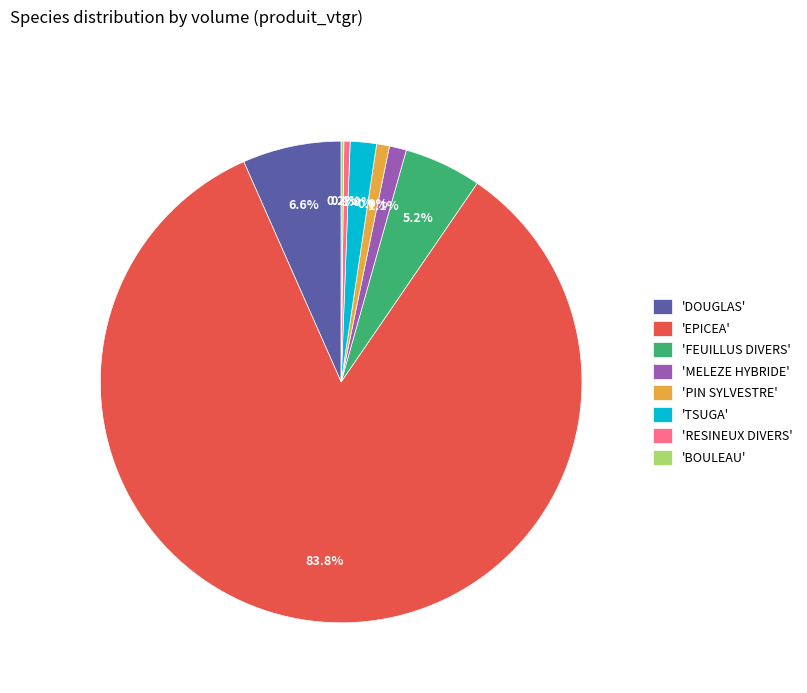

Which slice represents more than half of the pie?

'EPICEA'